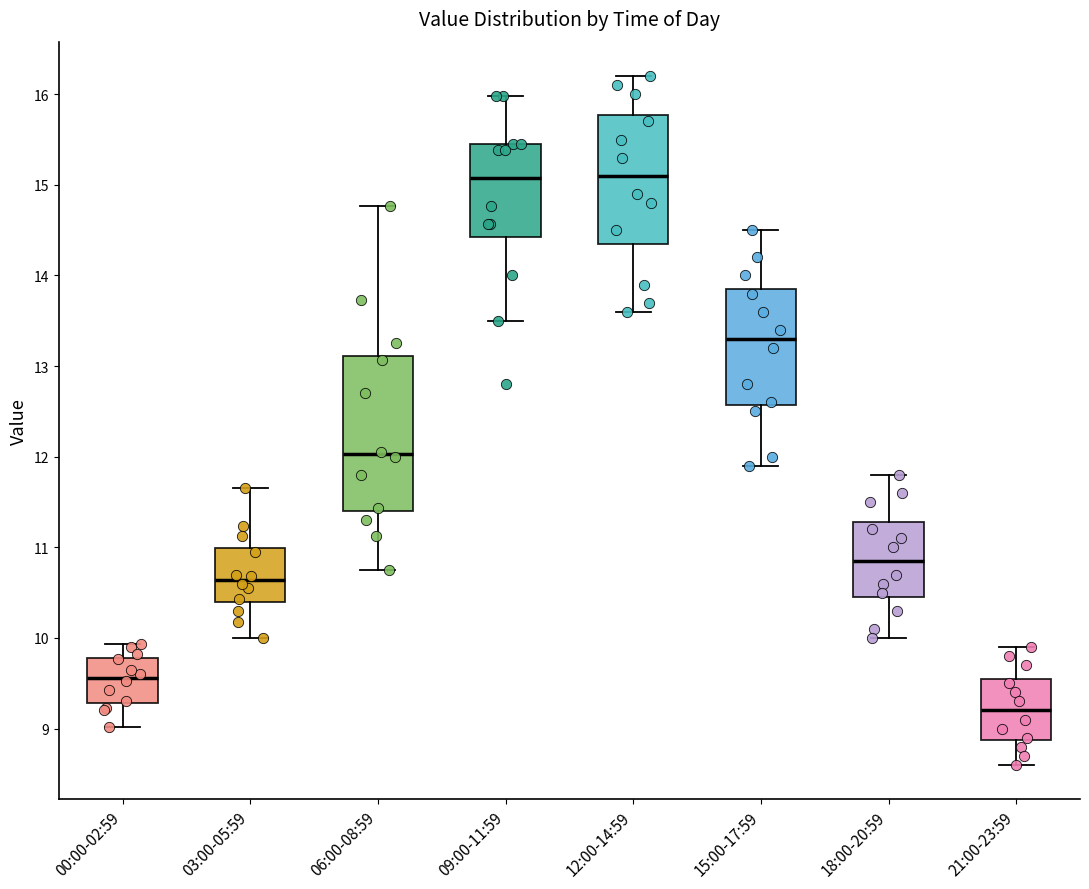

Where does the lower whisker of the box for 09:00-11:59 end on the y-axis? The values are not printed on the chart, so give them approximately, as read against the axis.

13.5